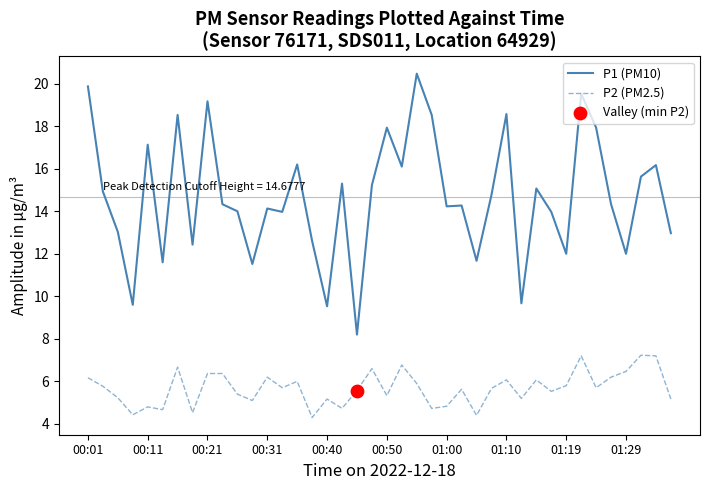

What is the difference between the maximum and minimum values in the P2 (PM2.5) series?

2.9